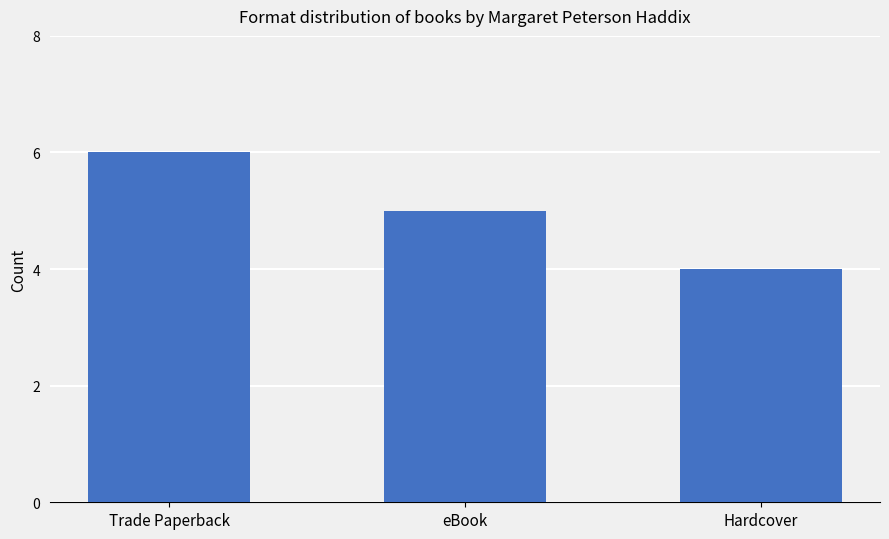

At which category does the chart reach its peak across all series?

Trade Paperback